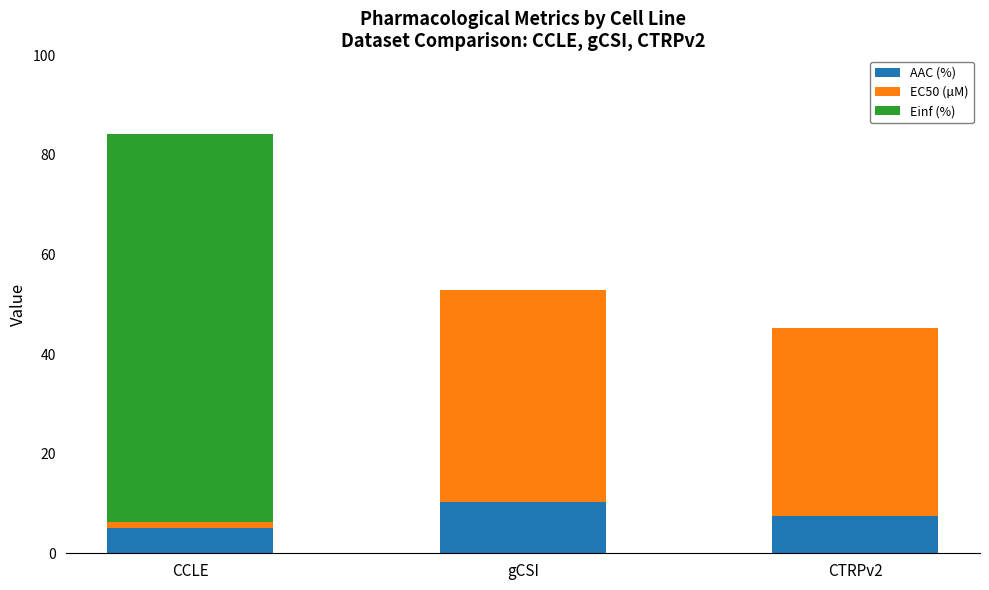

True or false: AAC (%) has a value of 4.8 at gCSI.

False